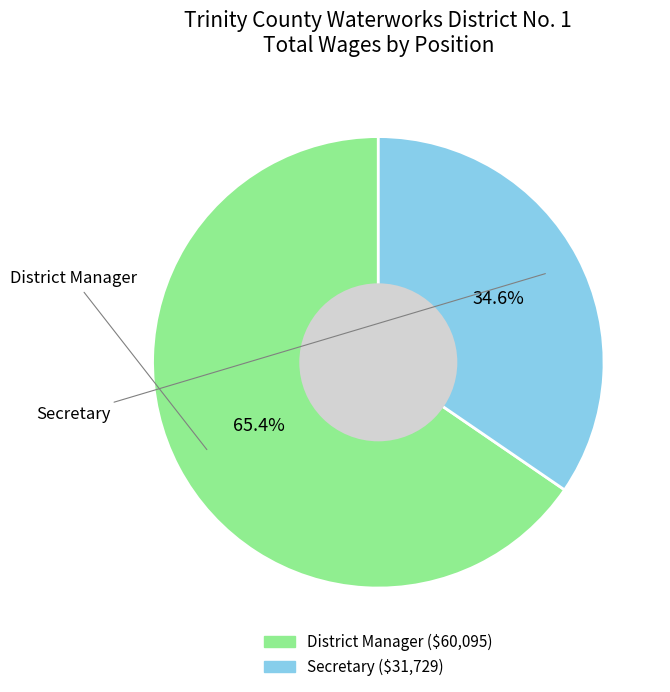

To the nearest percent, what is the combined percentage of Secretary and District Manager?

100%